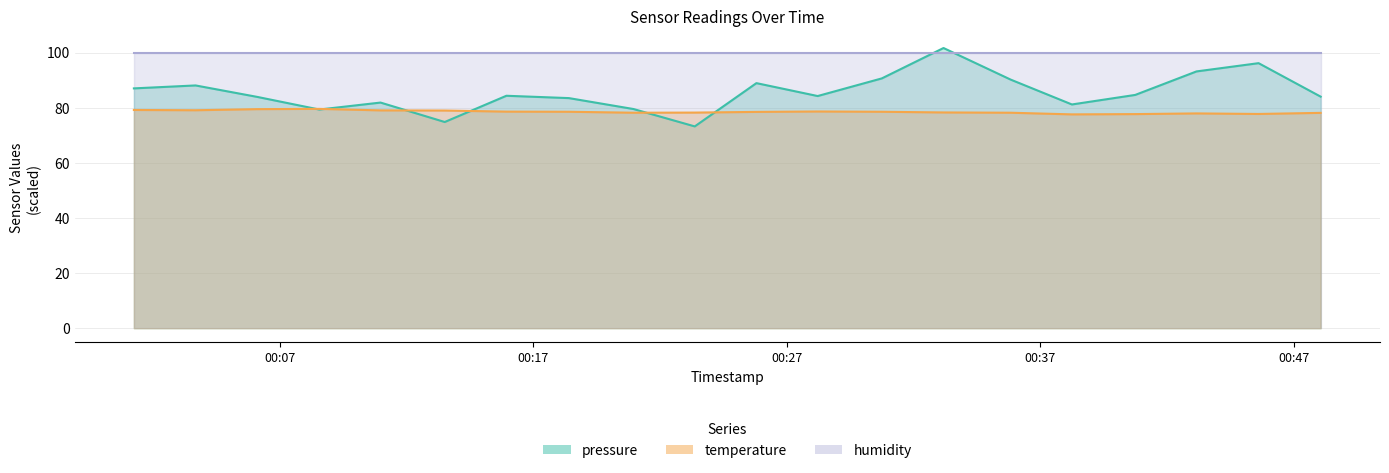

List the series in order of their overall mean, highest first.

humidity, pressure, temperature